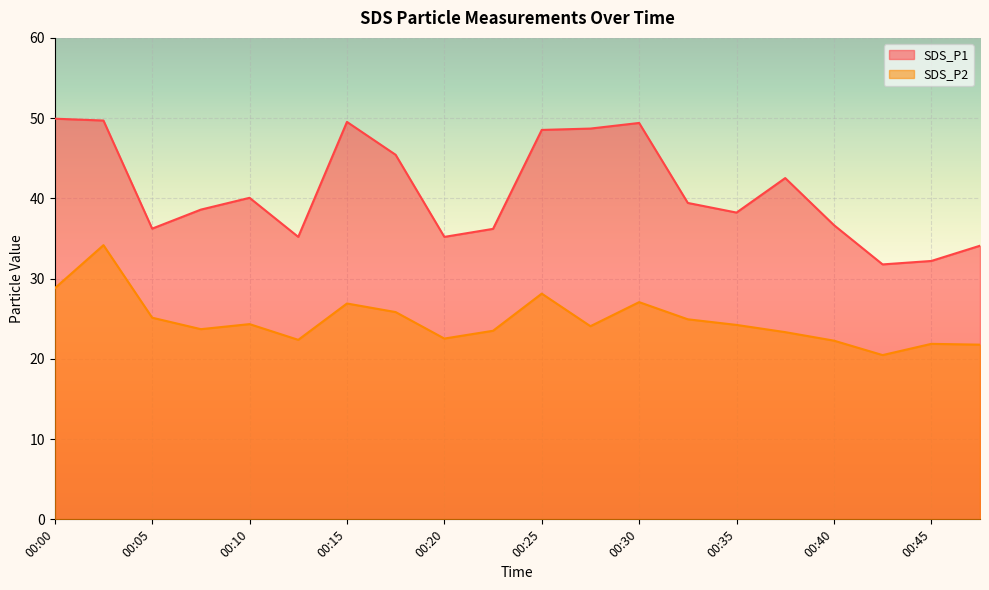

Reading left to right, what are all the values shown in this chart?

SDS_P1: 00:00=49.9	00:03=49.7	00:05=36.2	00:08=38.6	00:10=40.1	00:13=35.2	00:15=49.5	00:17=45.4	00:20=35.2	00:22=36.2	00:25=48.5	00:27=48.7	00:30=49.4	00:32=39.4	00:35=38.2	00:37=42.5	00:40=36.7	00:42=31.8	00:45=32.2	00:47=34.1
SDS_P2: 00:00=28.8	00:03=34.2	00:05=25.1	00:08=23.7	00:10=24.3	00:13=22.4	00:15=26.9	00:17=25.8	00:20=22.5	00:22=23.5	00:25=28.1	00:27=24.1	00:30=27.1	00:32=24.9	00:35=24.2	00:37=23.3	00:40=22.3	00:42=20.5	00:45=21.9	00:47=21.8